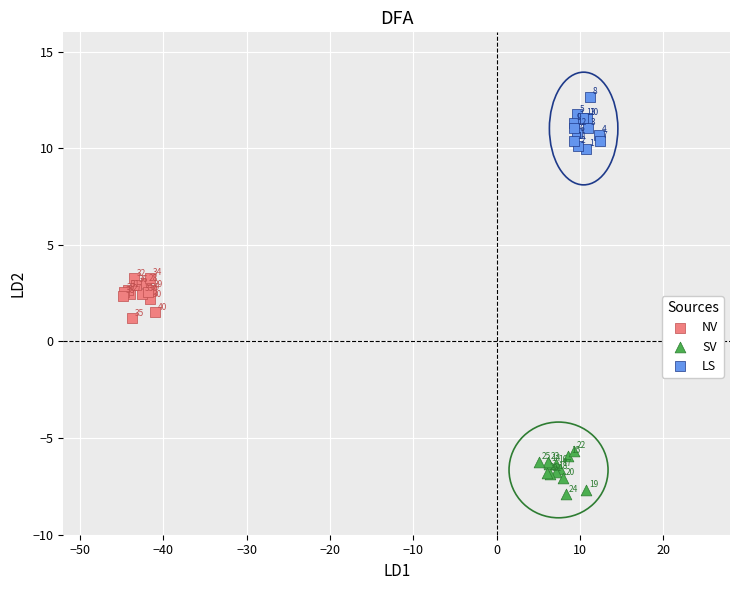

Which series contains the lowest Y value?

SV